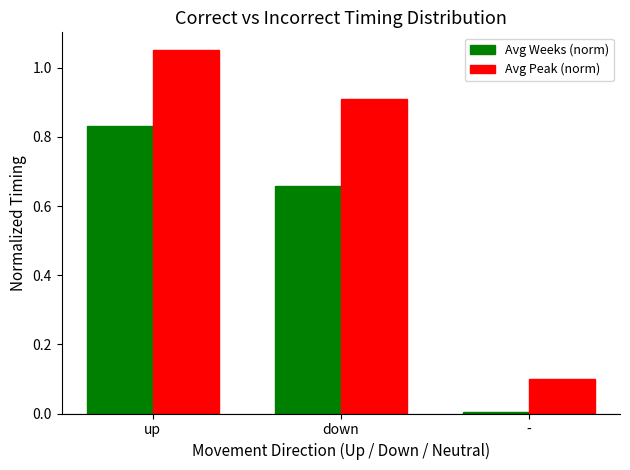

How many groups of bars are there?

3